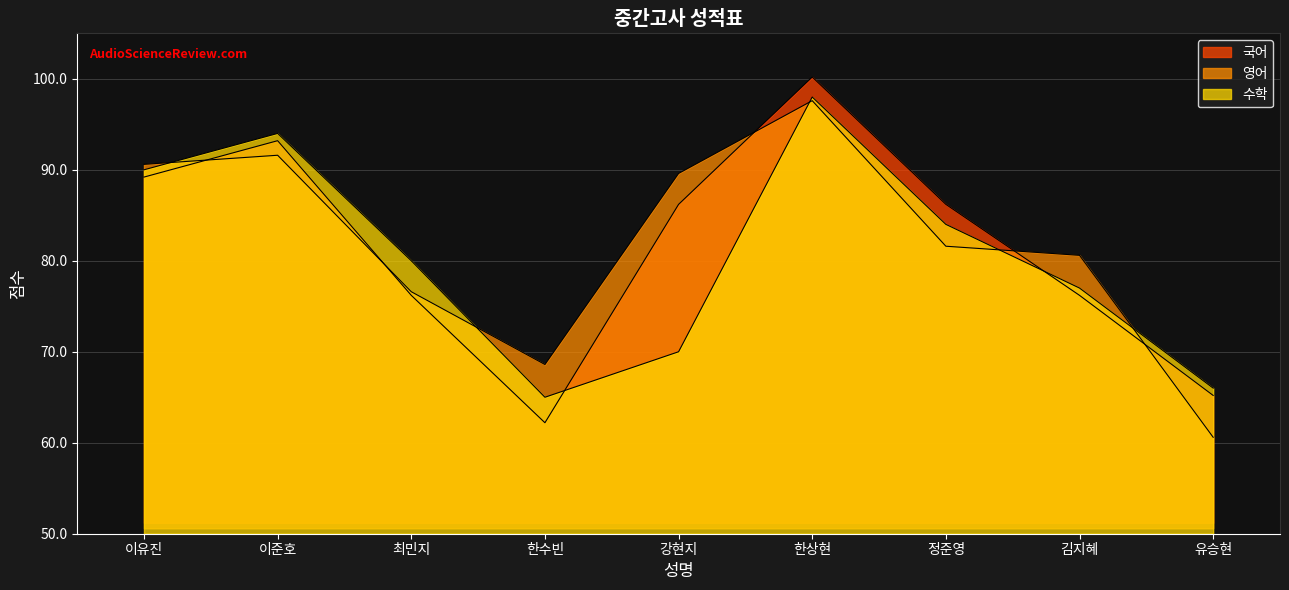

How many lines are shown in the chart?

3